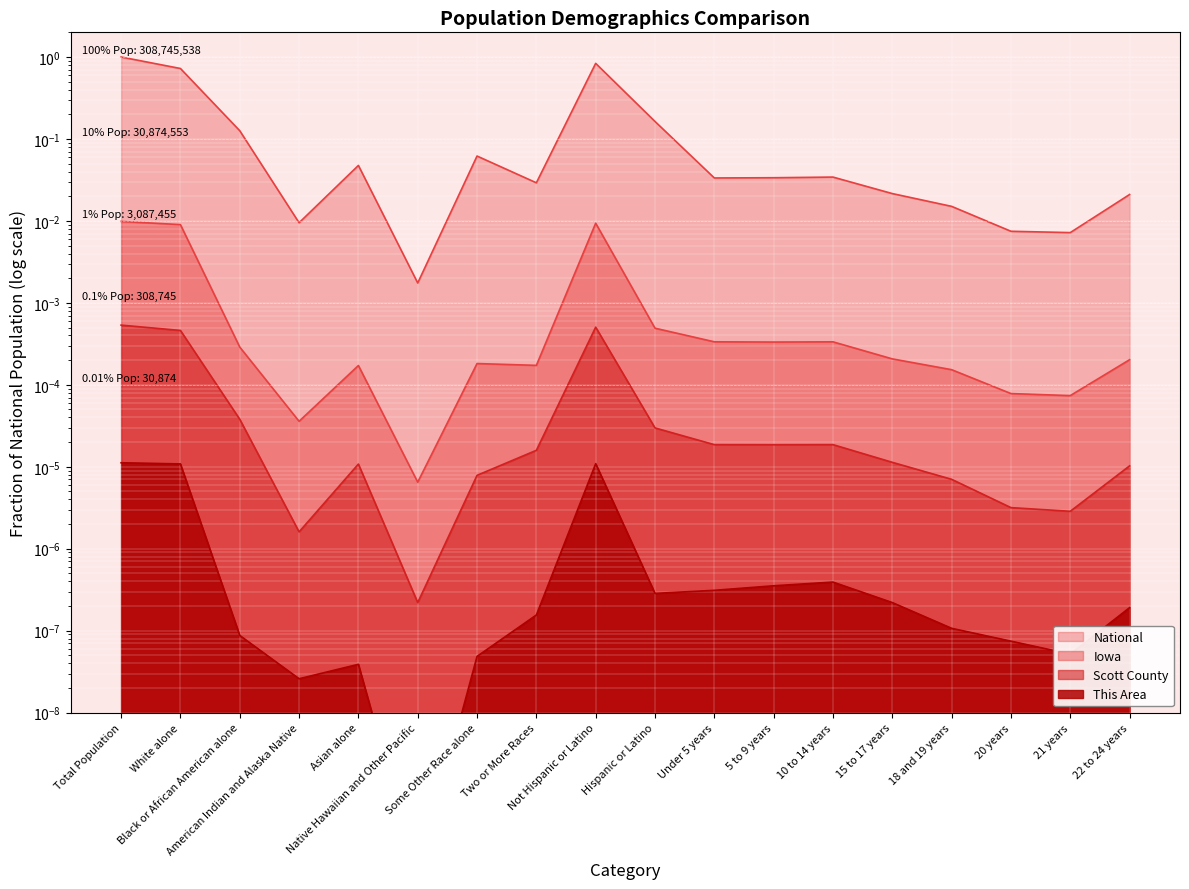

At which label does National reach its peak?

Total Population